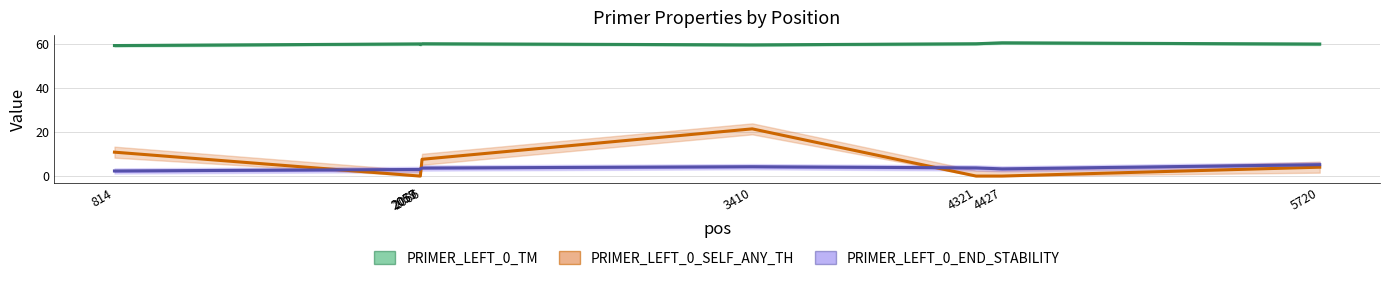

Which series has the largest total across all categories?

PRIMER_LEFT_0_TM